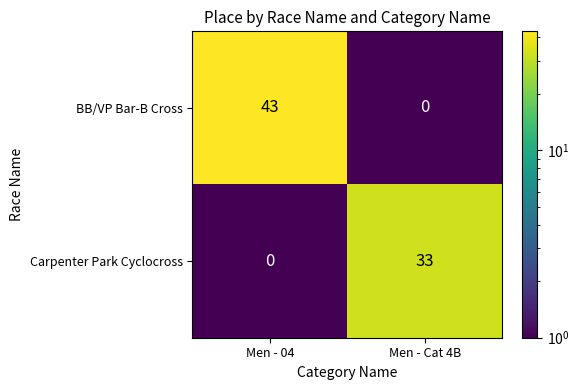

Reading left to right, what are all the values shown in this chart?

BB/VP Bar-B Cross: 43	0
Carpenter Park Cyclocross: 0	33